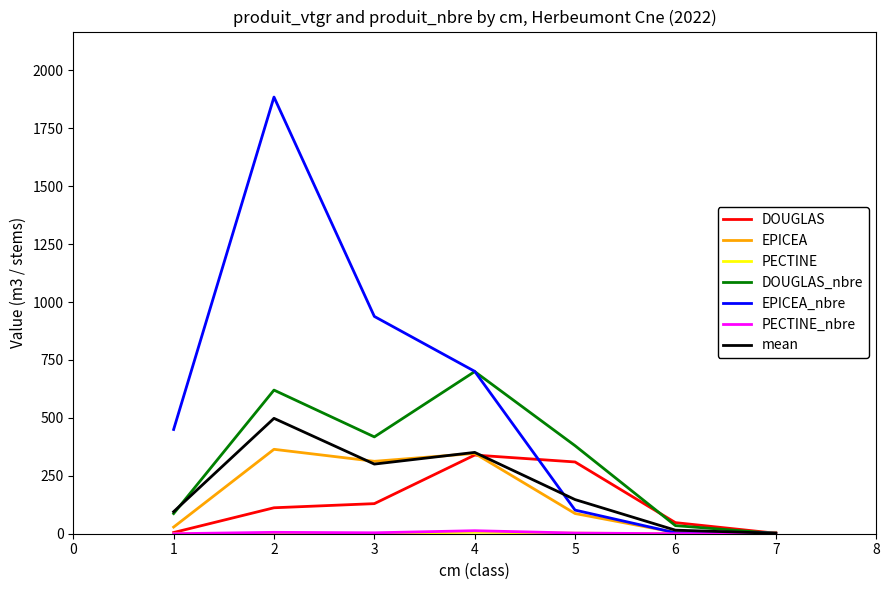

Which label corresponds to the largest value in the chart?

2